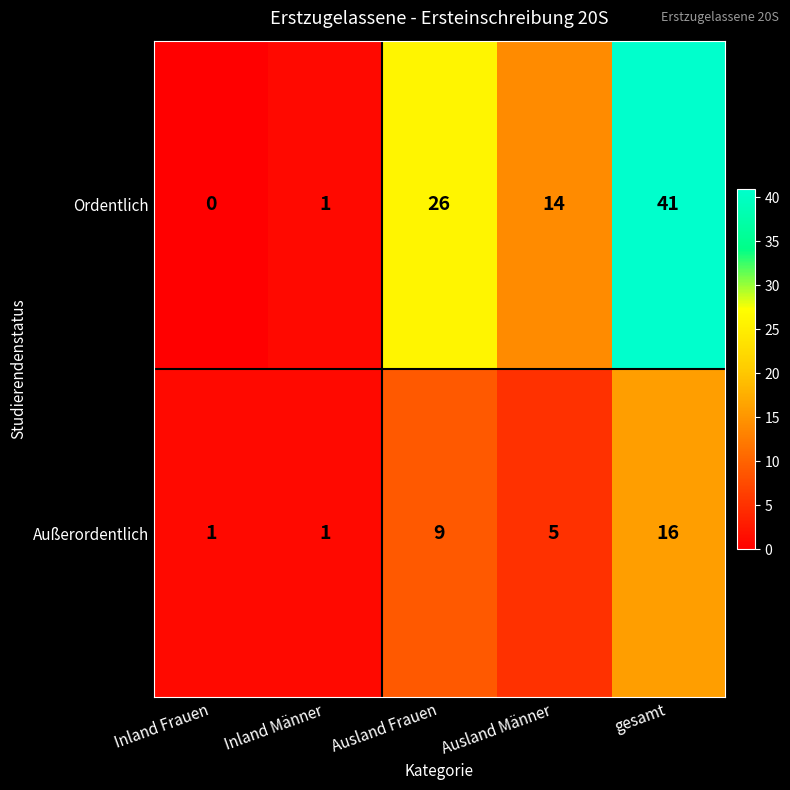

List the labels in order of Ordentlich value, largest first.

gesamt, Ausland Frauen, Ausland Männer, Inland Männer, Inland Frauen